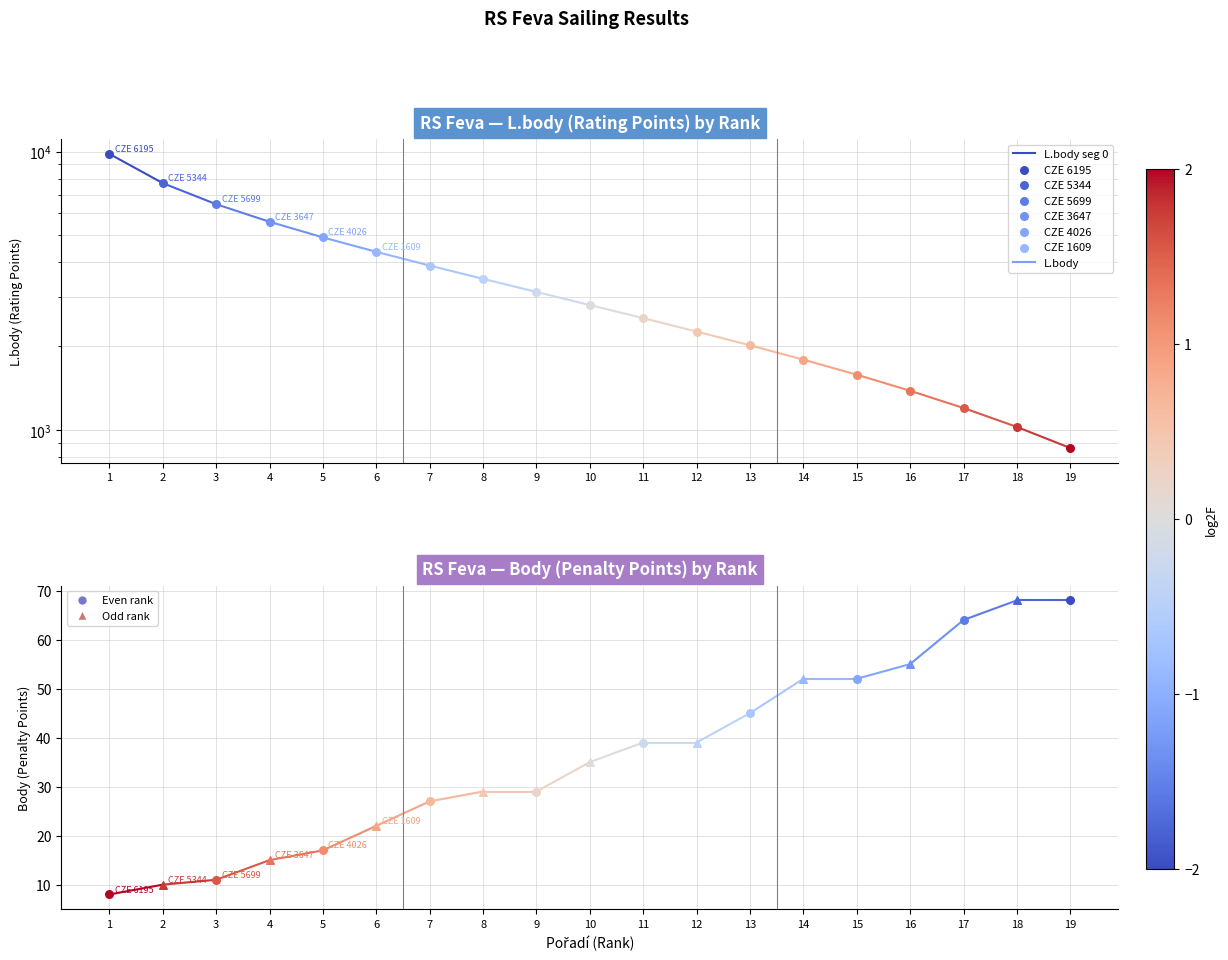

What is the ratio of the value at 1 to the value at 2?

1.3